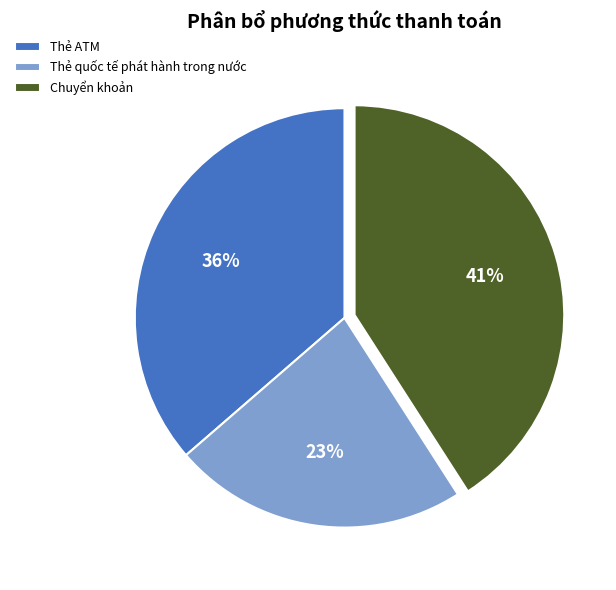

True or false: Thẻ quốc tế phát hành trong nước accounts for 23% of the total.

True